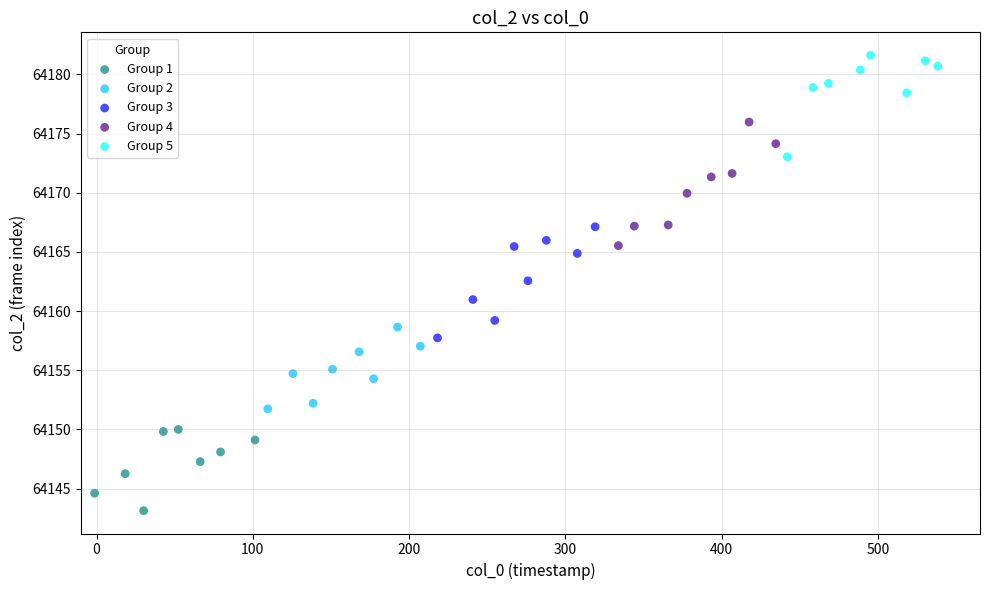

Which series contains the lowest Y value?

Group 1